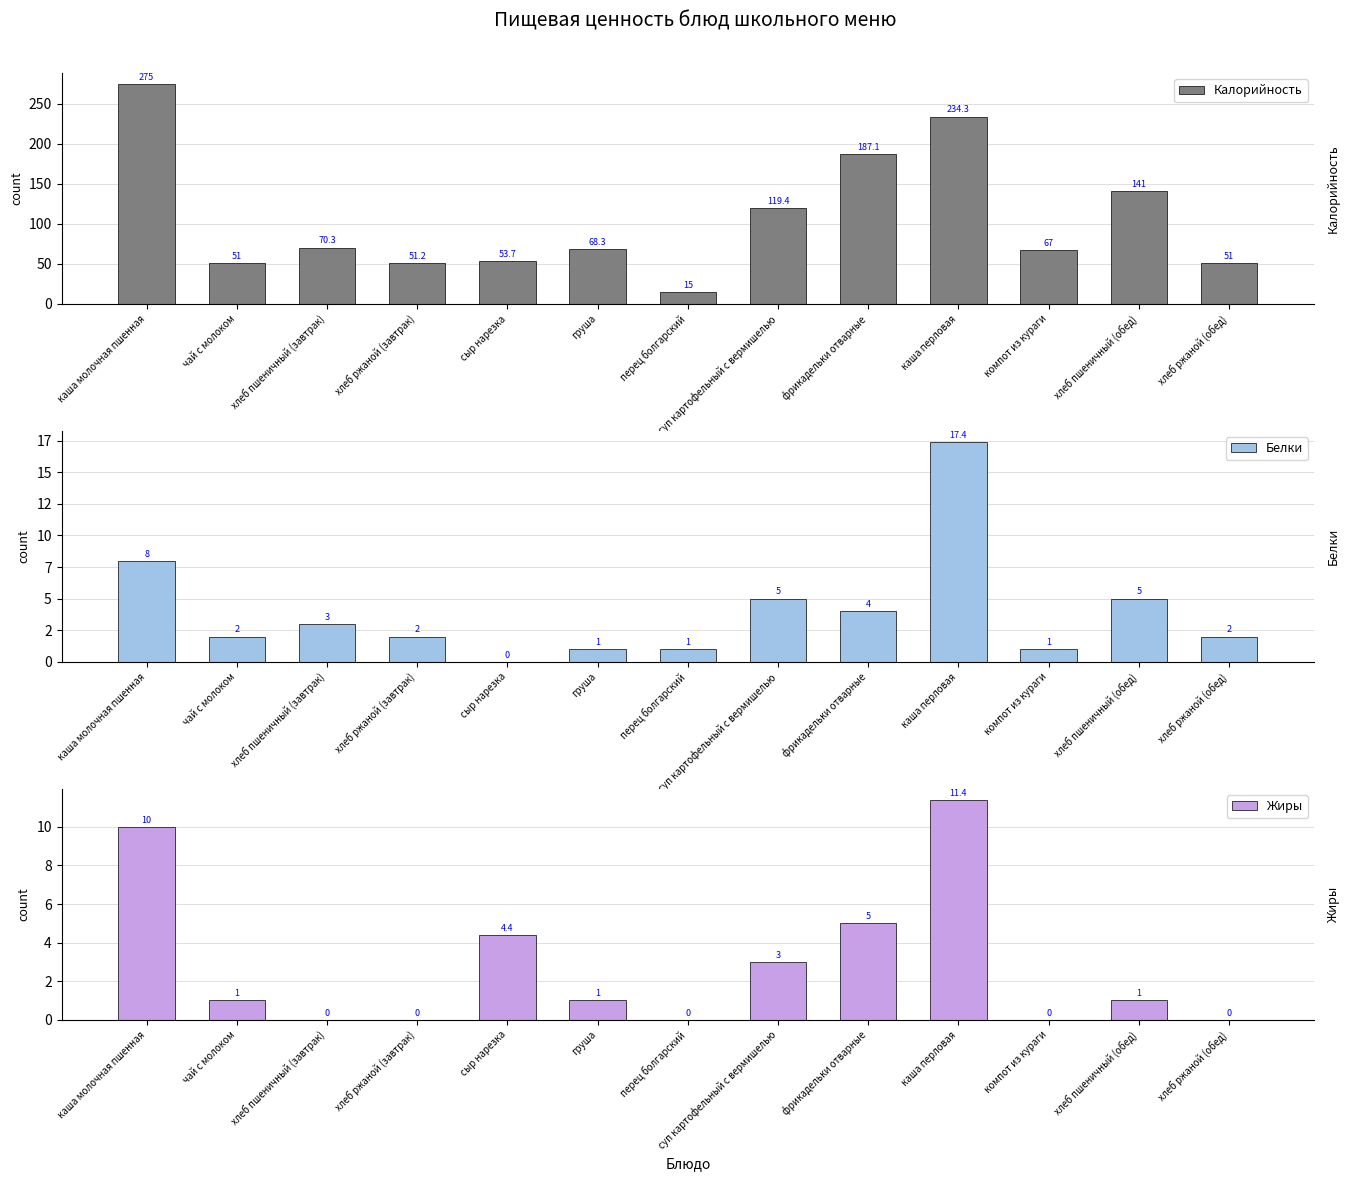

List the series in order of their peak value, lowest first.

Жиры, Белки, Калорийность